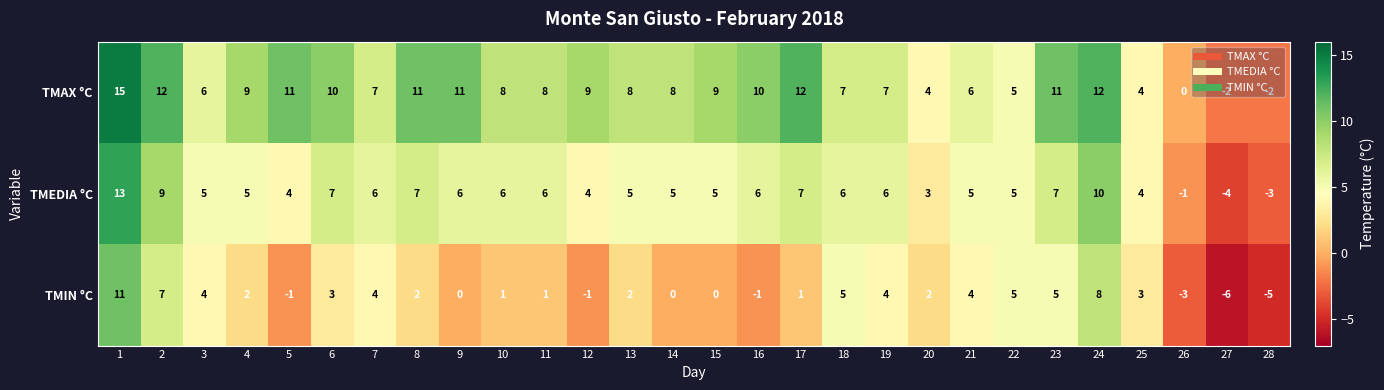

The TMEDIA °C series shows 3 at 6. True or false?

False